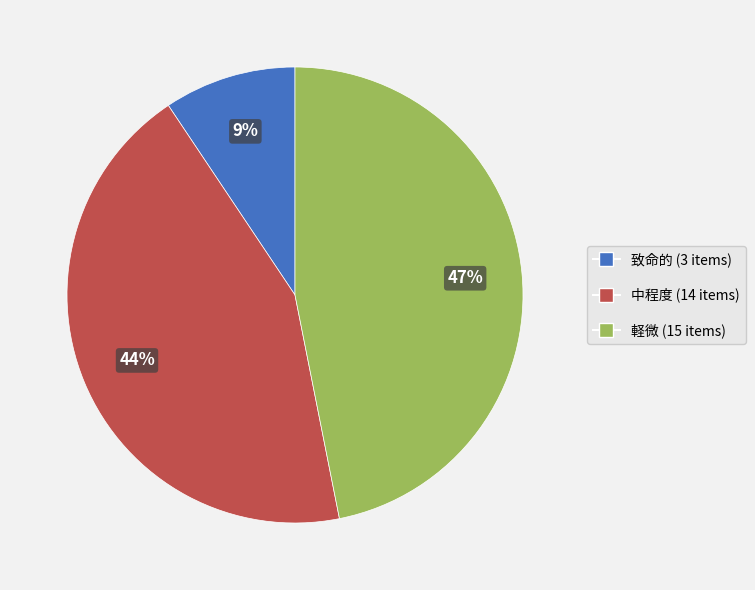

Rank the categories by value from highest to lowest.

軽微, 中程度, 致命的